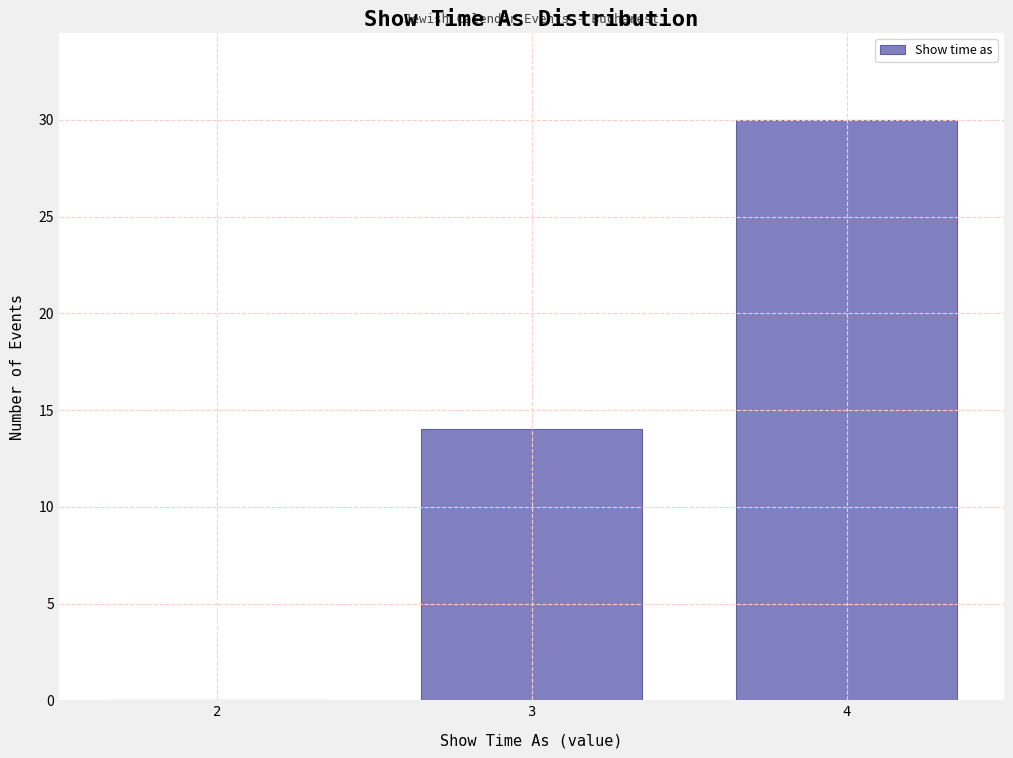

Reading left to right, list all the values displayed in this chart.

2=0	3=14	4=30